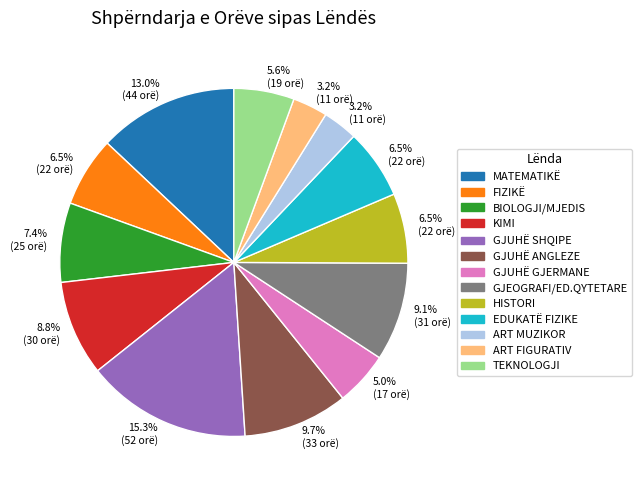

Does EDUKATË FIZIKE represent more than half of the total?

No